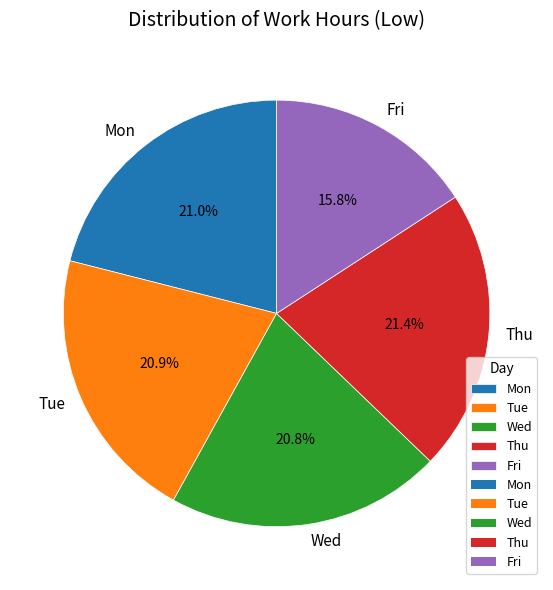

How many segments does this pie chart have?

5